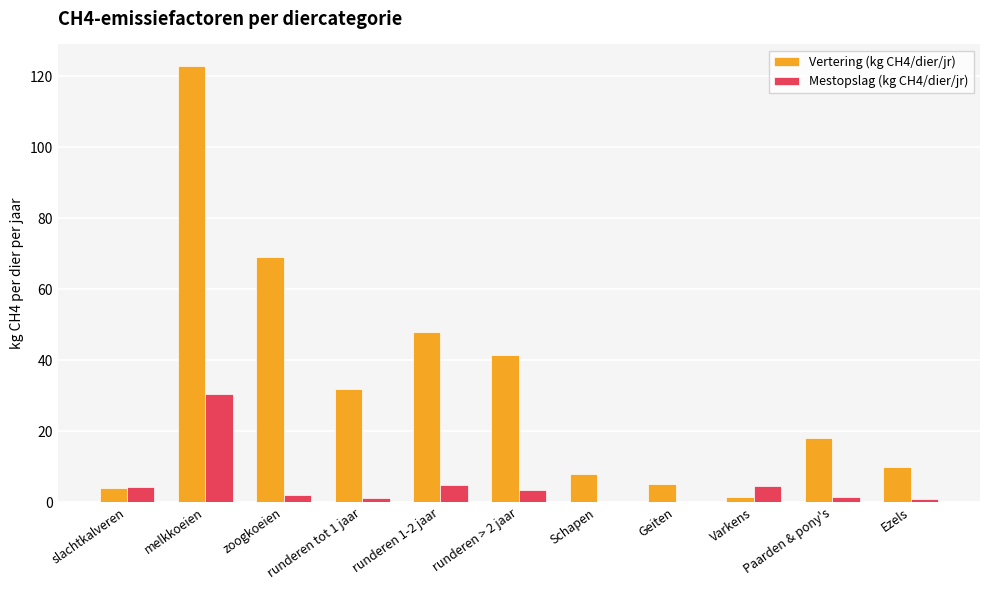

What is the sum of all Vertering (kg CH4/dier/jr) values?

359.4